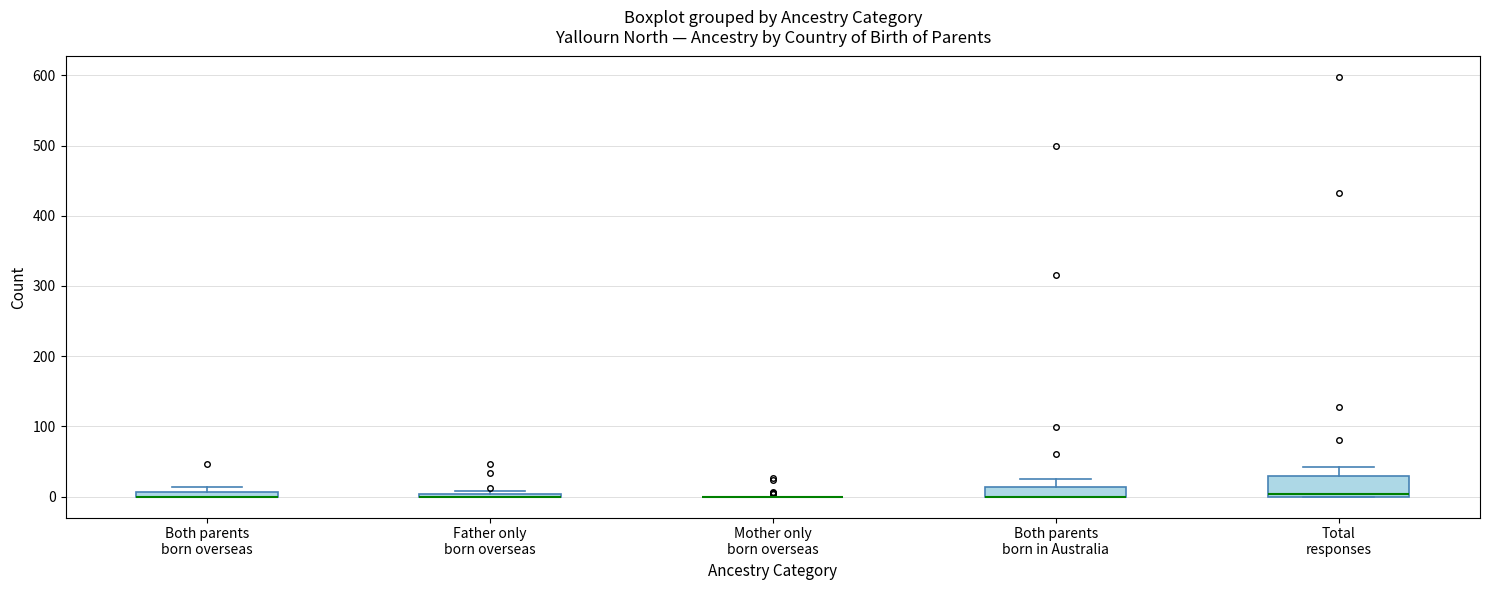

Comparing the boxes themselves (not the whiskers), which one is the tallest?

Total responses